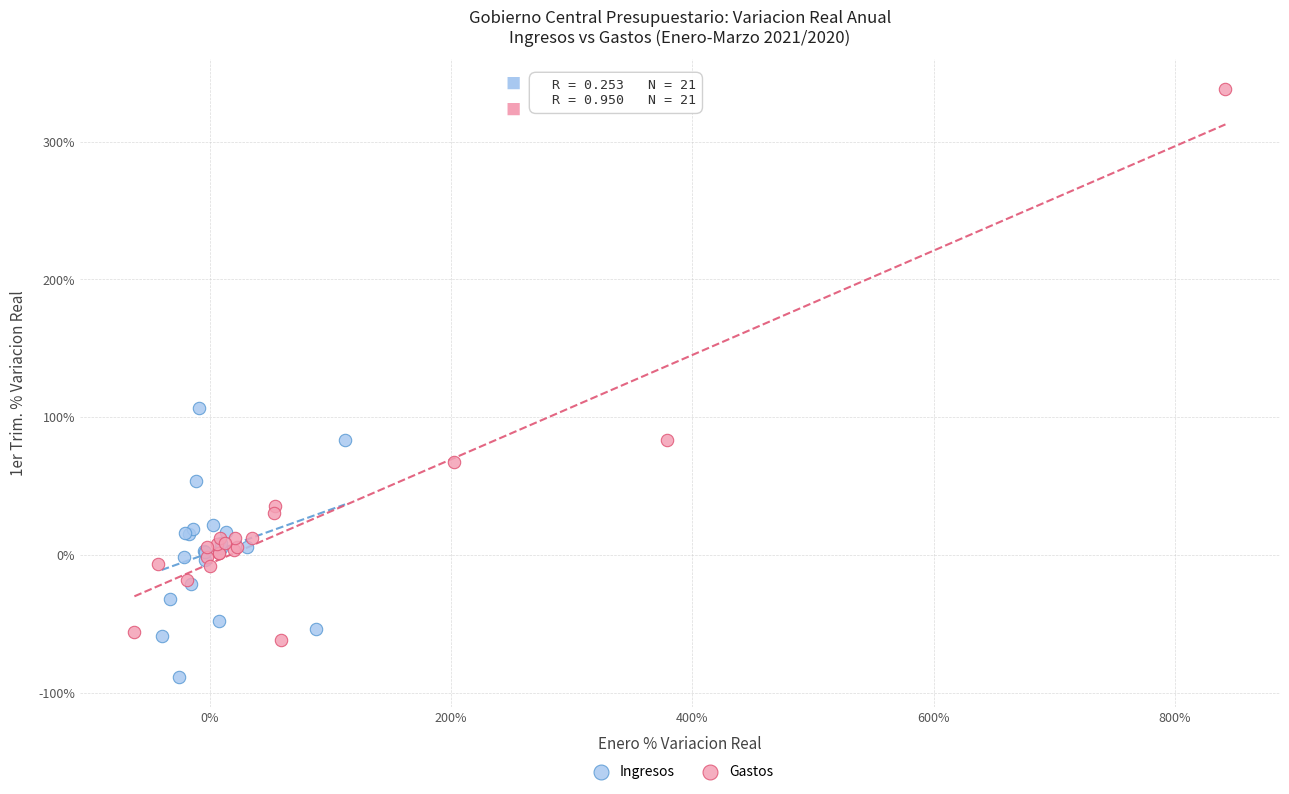

Which series reaches the minimum Y coordinate?

Ingresos